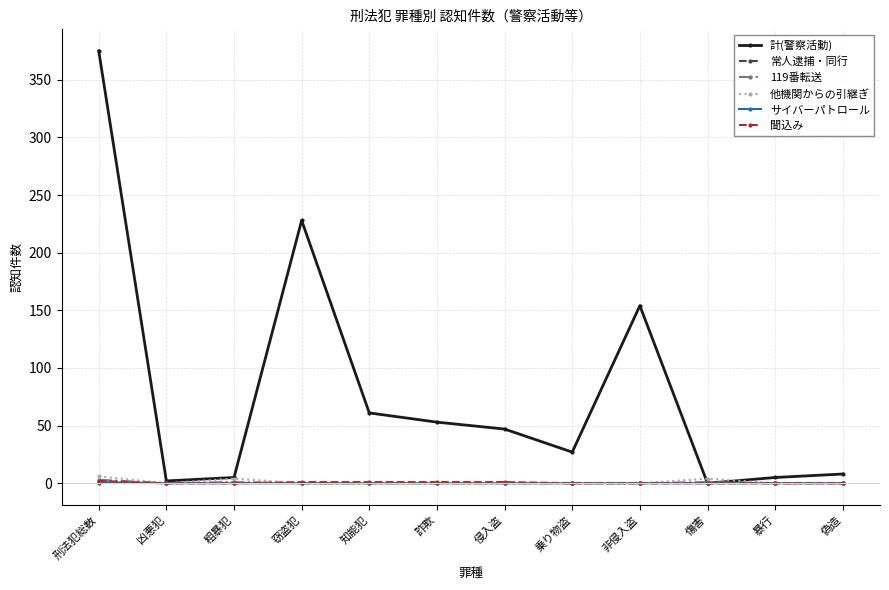

At which category is the sum across all series the highest?

刑法犯総数